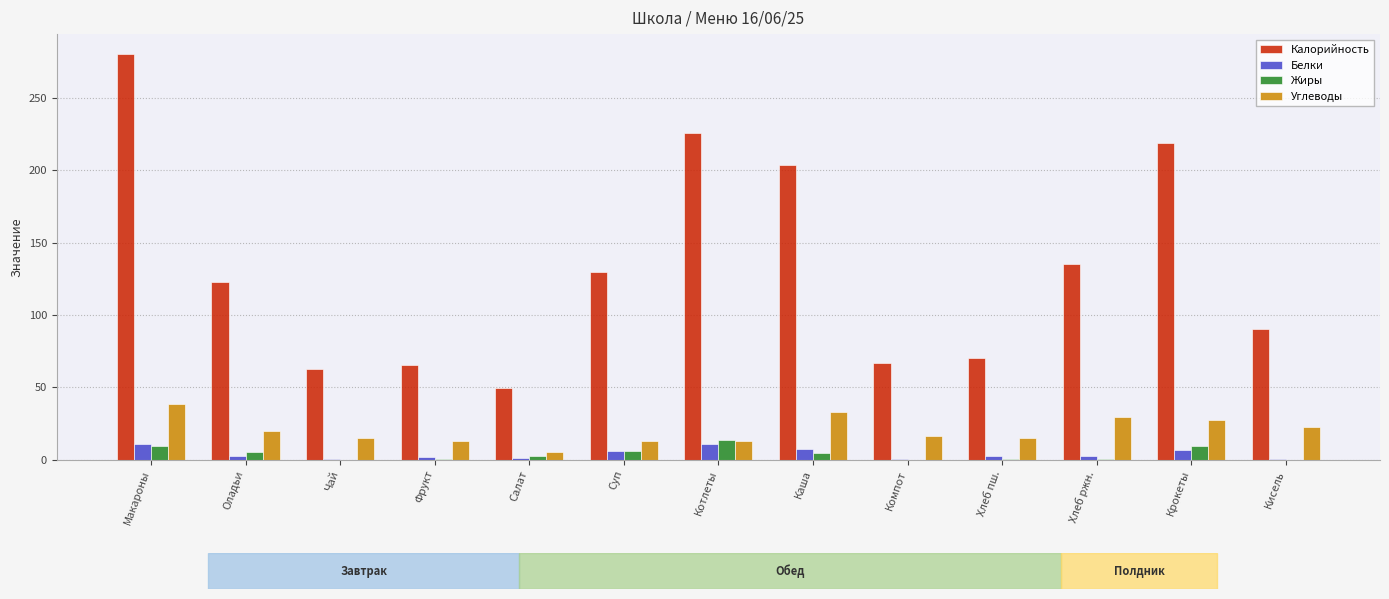

Does the chart contain stacked bars?

No